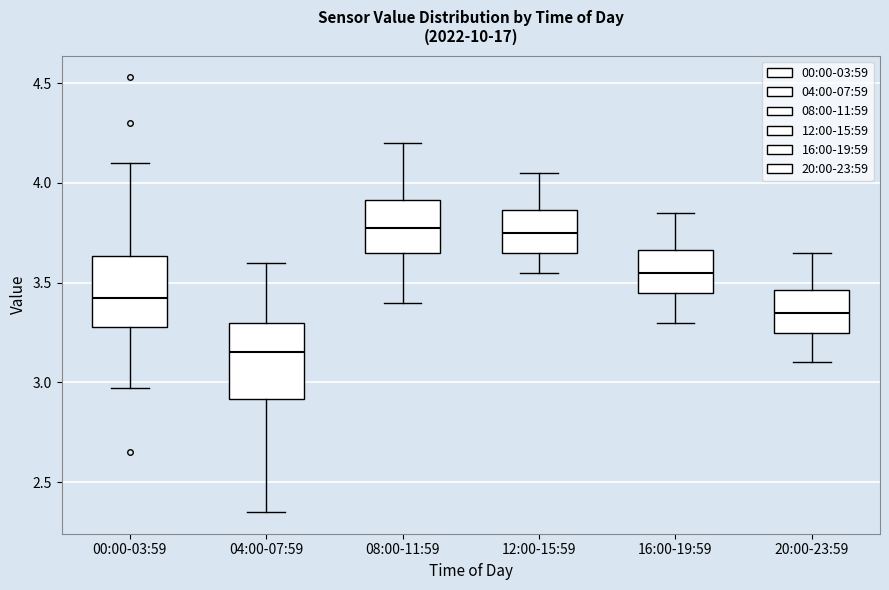

Where does the median line of the box for 08:00-11:59 sit on the y-axis? The values are not printed on the chart, so give them approximately, as read against the axis.

3.80